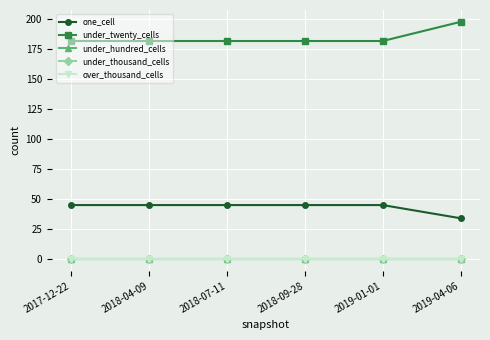

List the series in order of their peak value, lowest first.

under_hundred_cells, under_thousand_cells, over_thousand_cells, one_cell, under_twenty_cells